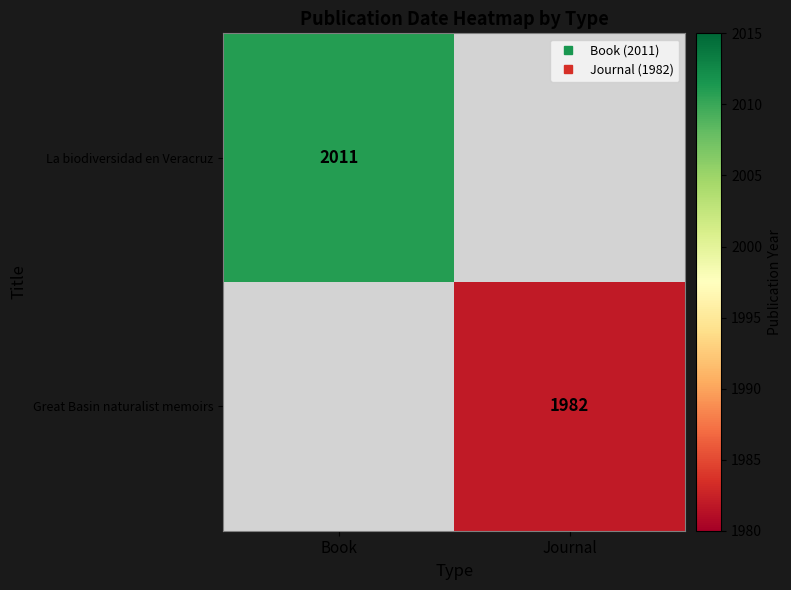

Is it true that Great Basin naturalist memoirs equals 3258.5 at Journal?

False